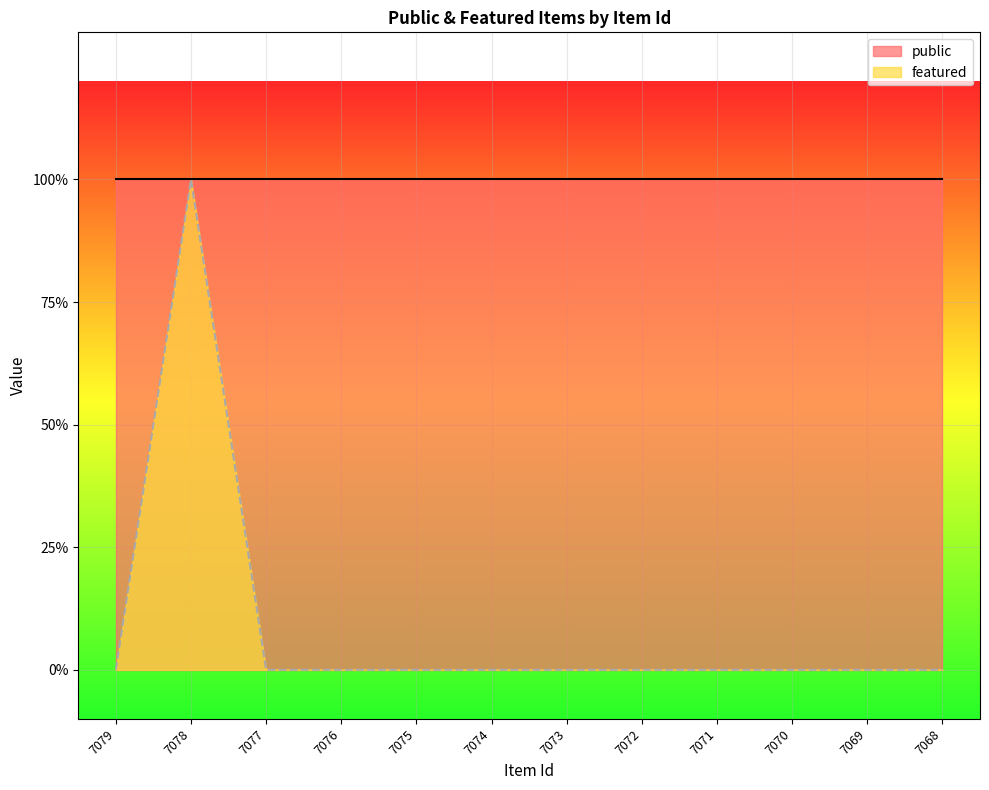

Count the number of categories in the chart.

12